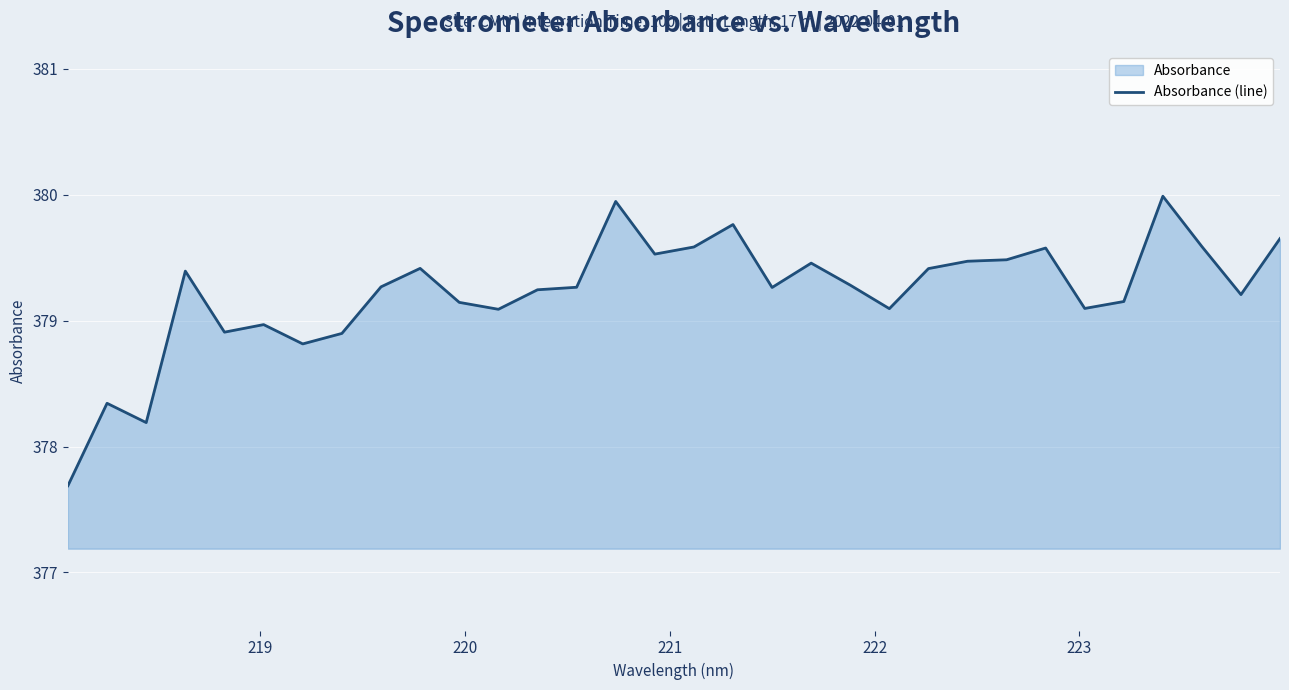

Does the chart display data point markers on the line(s)?

No